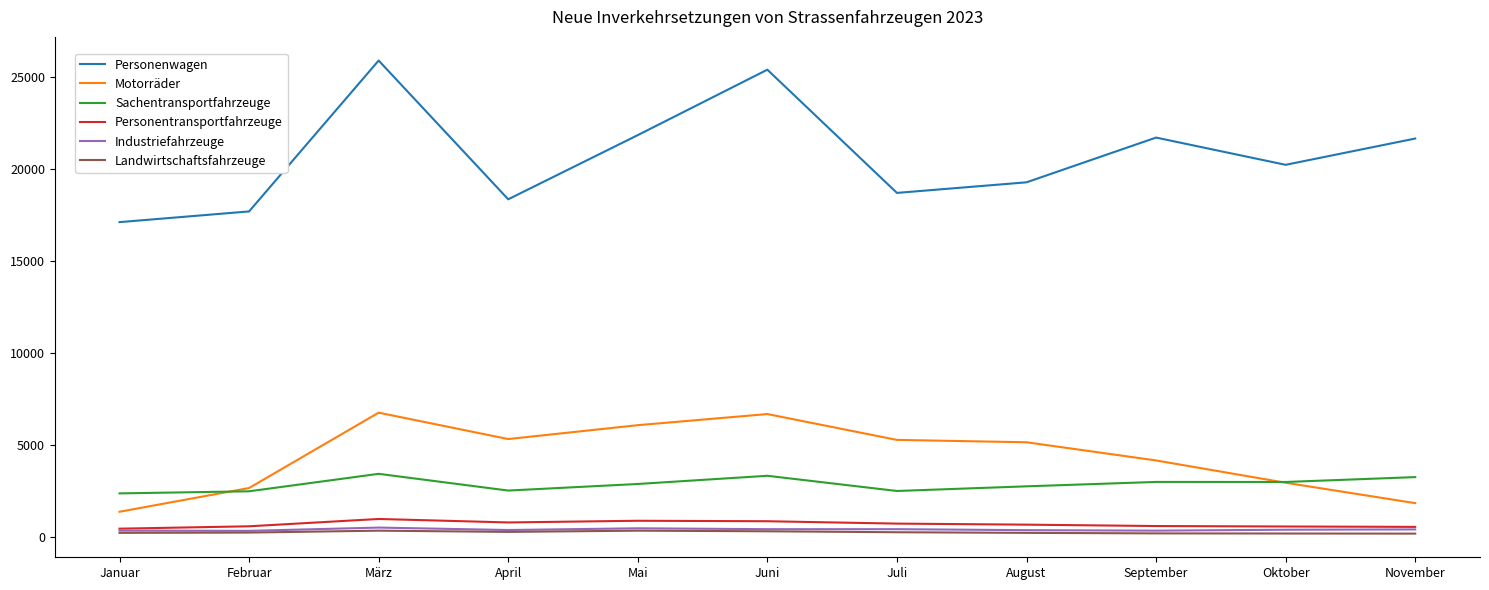

True or false: Personenwagen and Motorräder cross at least once.

False